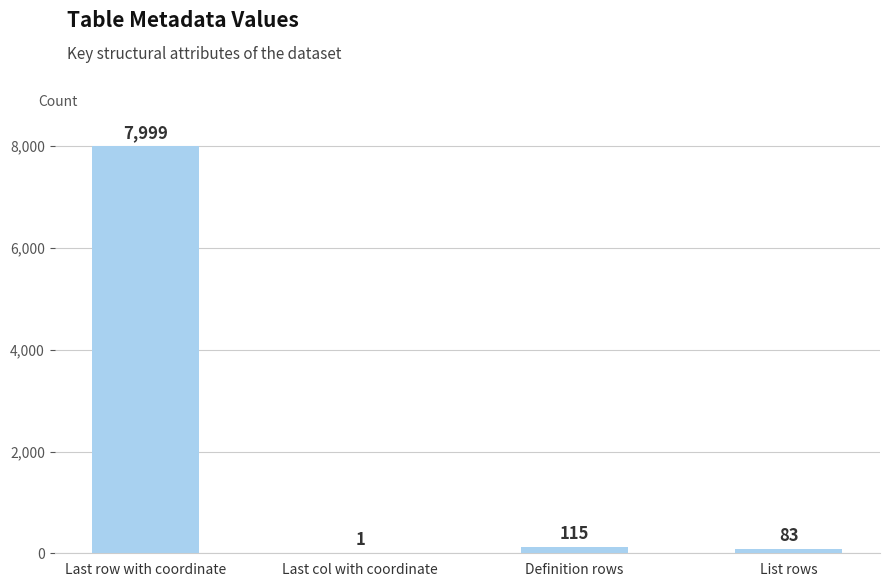

At which category does the chart reach its peak across all series?

Last row with coordinate